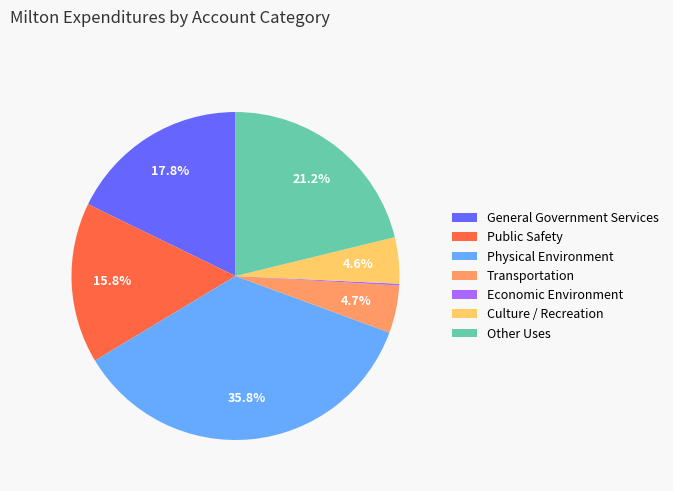

Is General Government Services the majority of the pie?

No